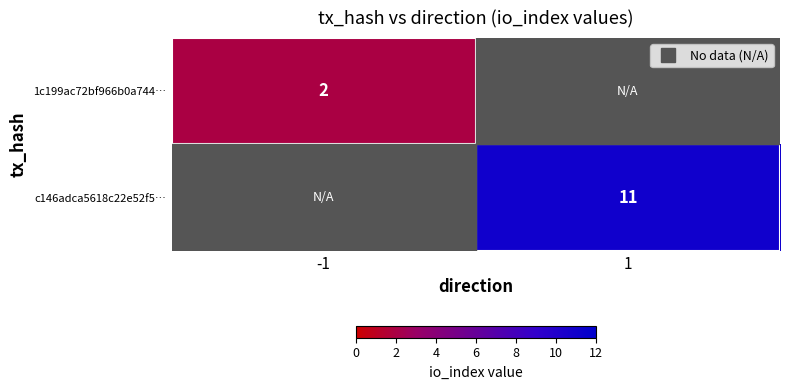

At how many categories does at least one series exceed 10?

1